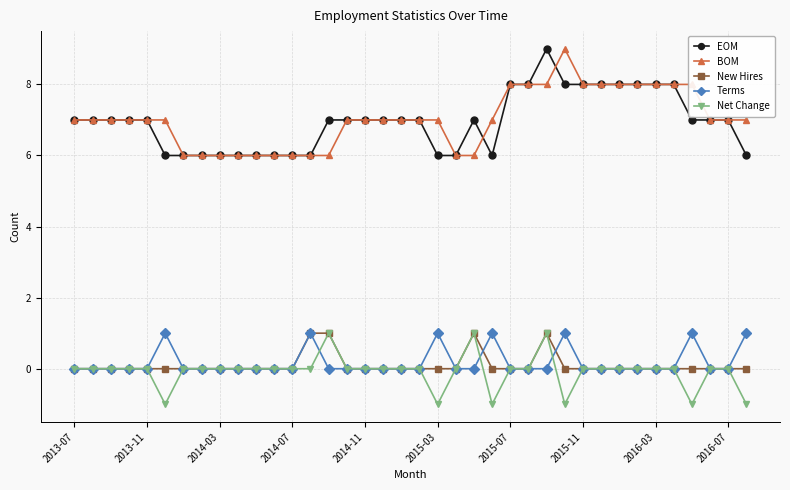

What is the value of the EOM point at the 11th from the left?

6